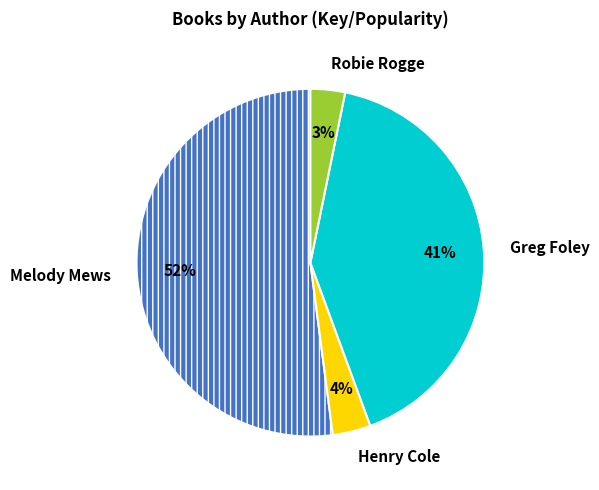

What percentage is the Greg Foley slice, to the nearest percent?

41%